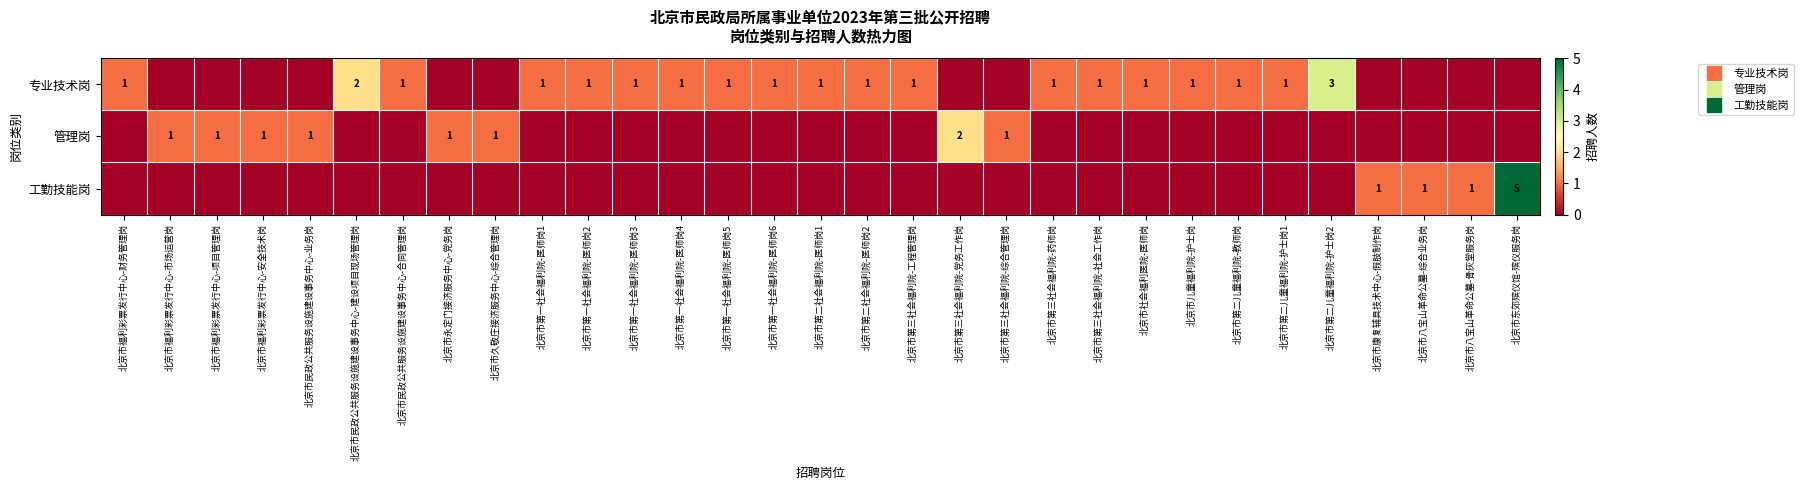

What is the maximum value shown in the chart?

5